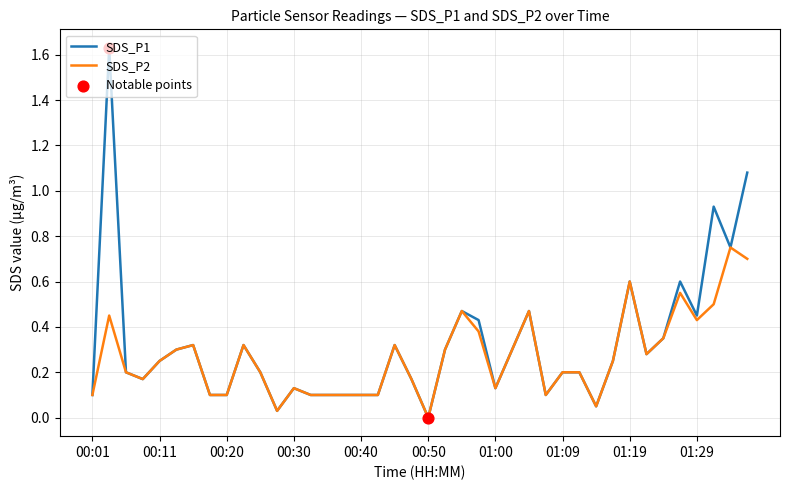

Which series has the widest spread of values?

SDS_P1